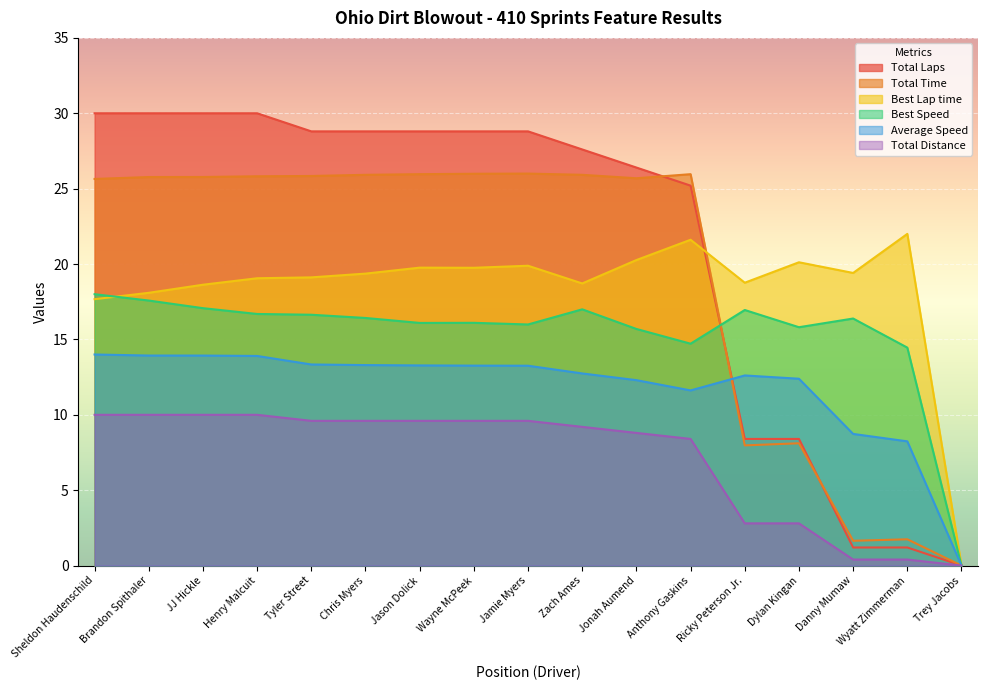

What is the total value across all series at Zach Ames?

111.2